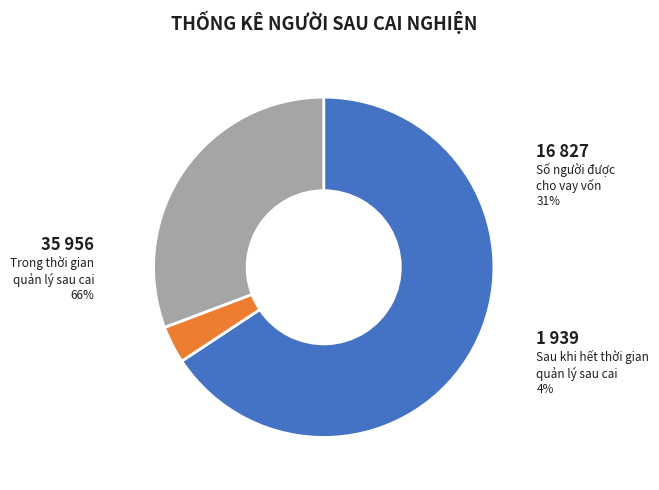

Between Trong thời gian quản lý sau cai and Sau khi hết thời gian quản lý sau cai, which is larger?

Trong thời gian quản lý sau cai